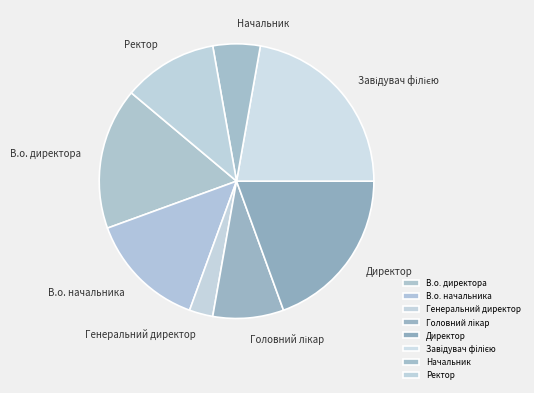

Approximately how many times larger is the value at В.о. директора compared to Начальник?

3.0